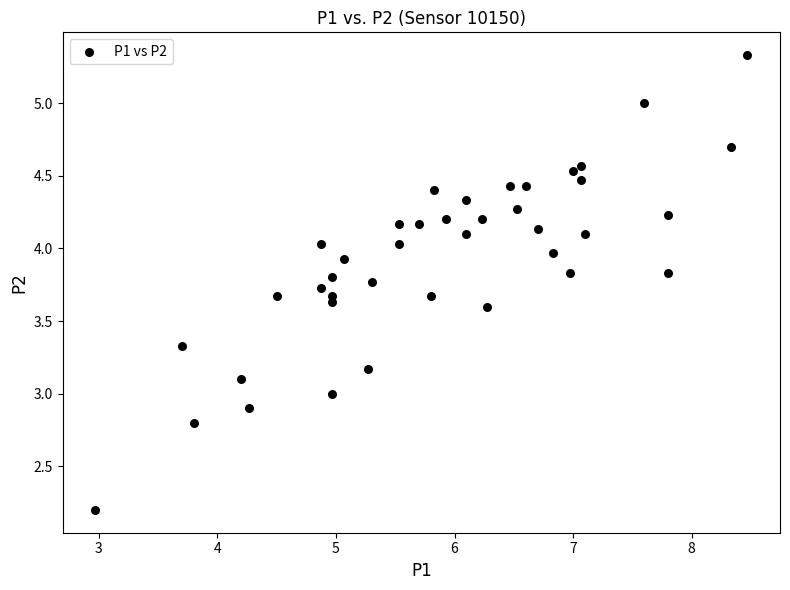

What is the range of Y values (max minus min)?

3.1